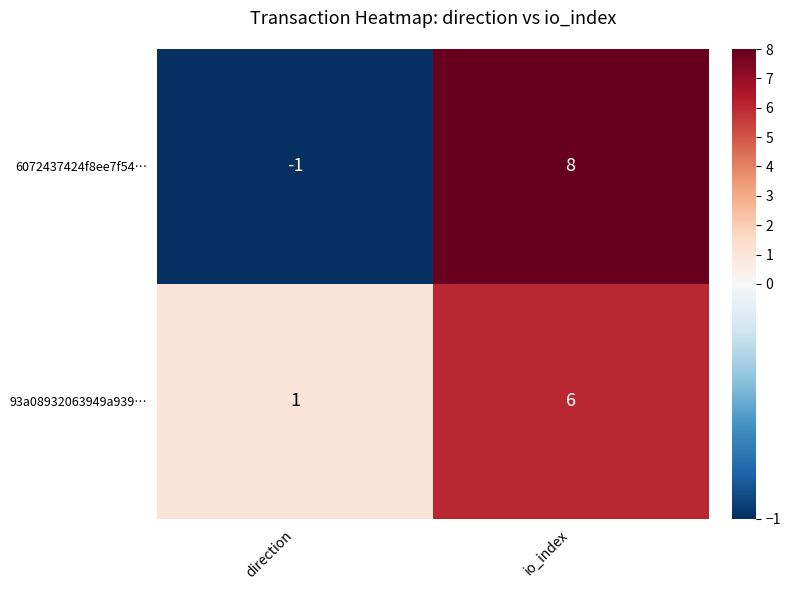

Which series has the largest range (max minus min)?

6072437424f8ee7f54…